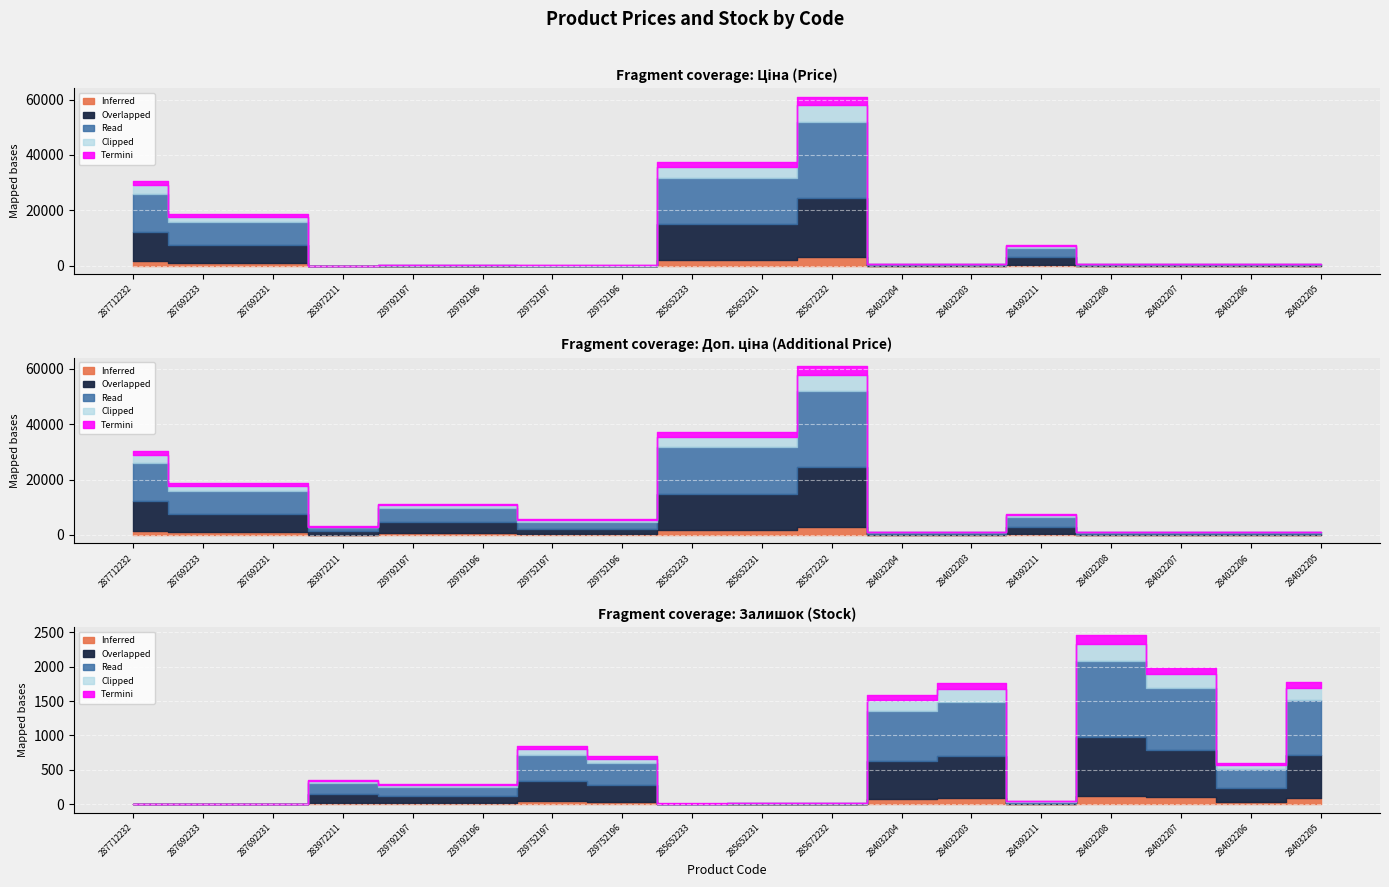

The Доп. ціна series shows 8283.5 at 239752196. True or false?

False